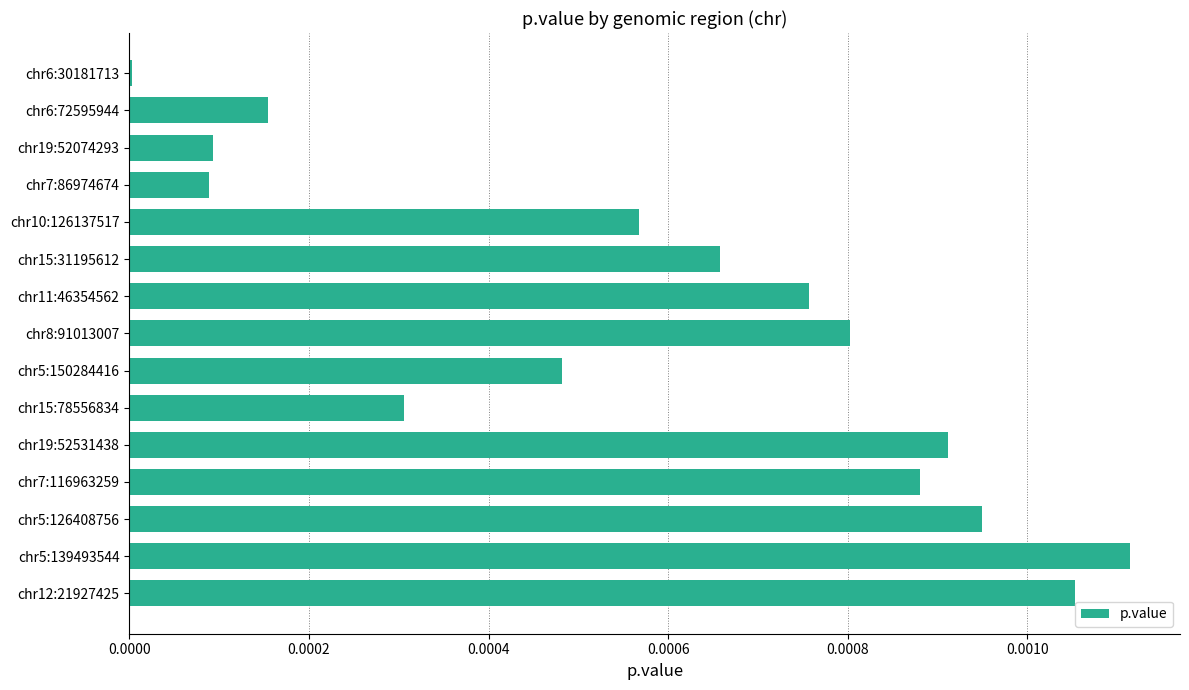

Between chr19:52074293 and chr15:31195612, which is larger?

chr15:31195612